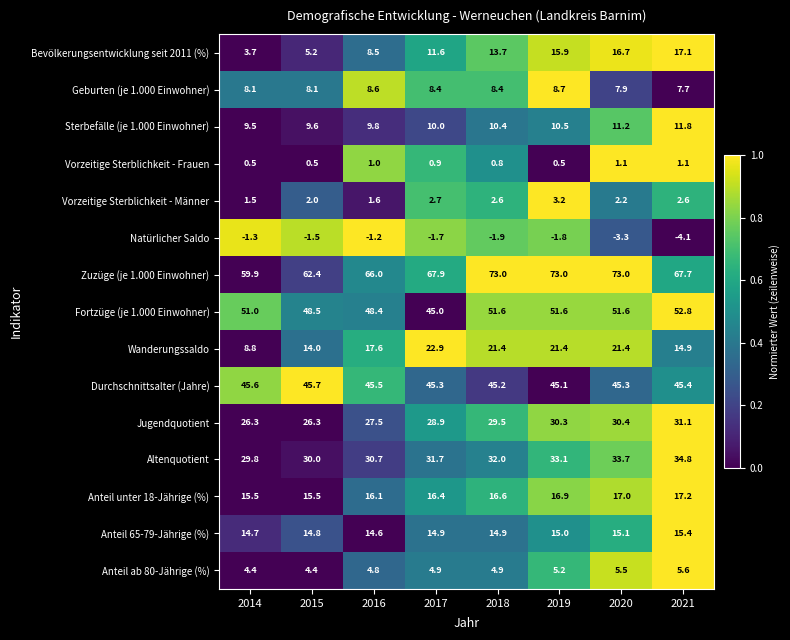

Where is Vorzeitige Sterblichkeit - Männer nearest to the value 2?

2015